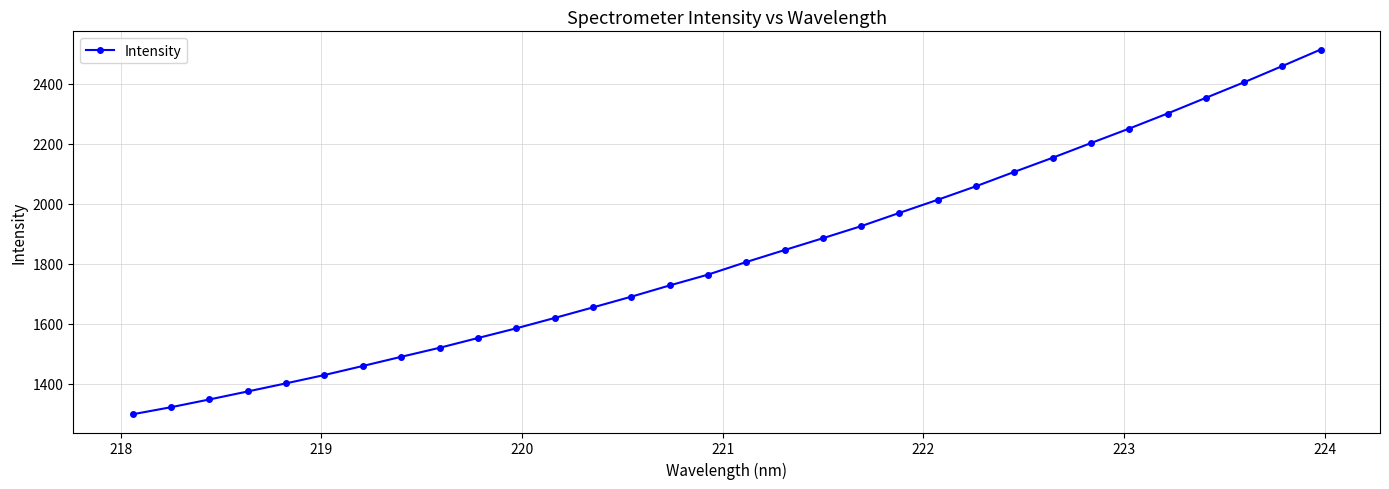

How many data points are above 1805?

16